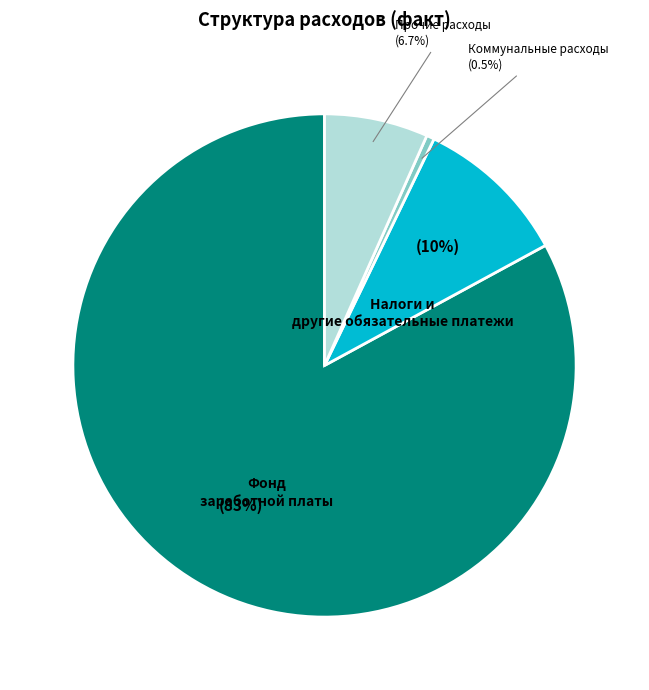

Do Коммунальные расходы and Фонд заработной платы together represent more than half of the pie?

Yes